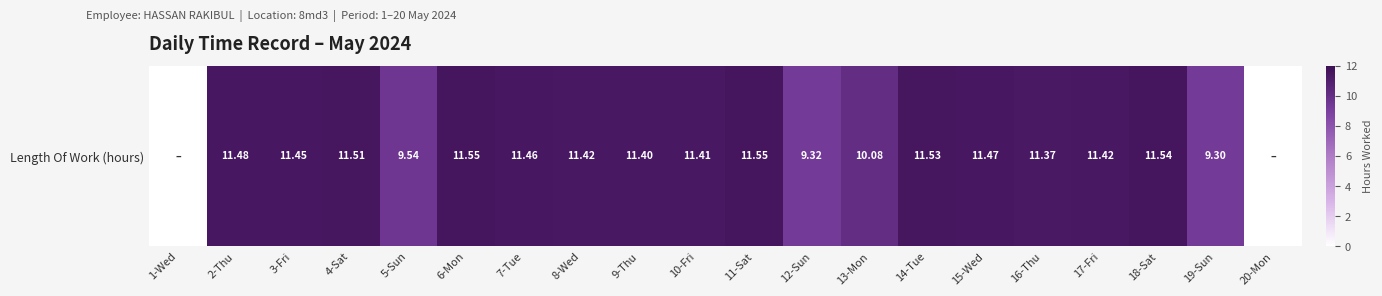

Rank the categories by value from highest to lowest.

6-Mon, 11-Sat, 18-Sat, 14-Tue, 4-Sat, 2-Thu, 15-Wed, 7-Tue, 3-Fri, 8-Wed, 17-Fri, 10-Fri, 9-Thu, 16-Thu, 13-Mon, 5-Sun, 12-Sun, 19-Sun, 1-Wed, 20-Mon